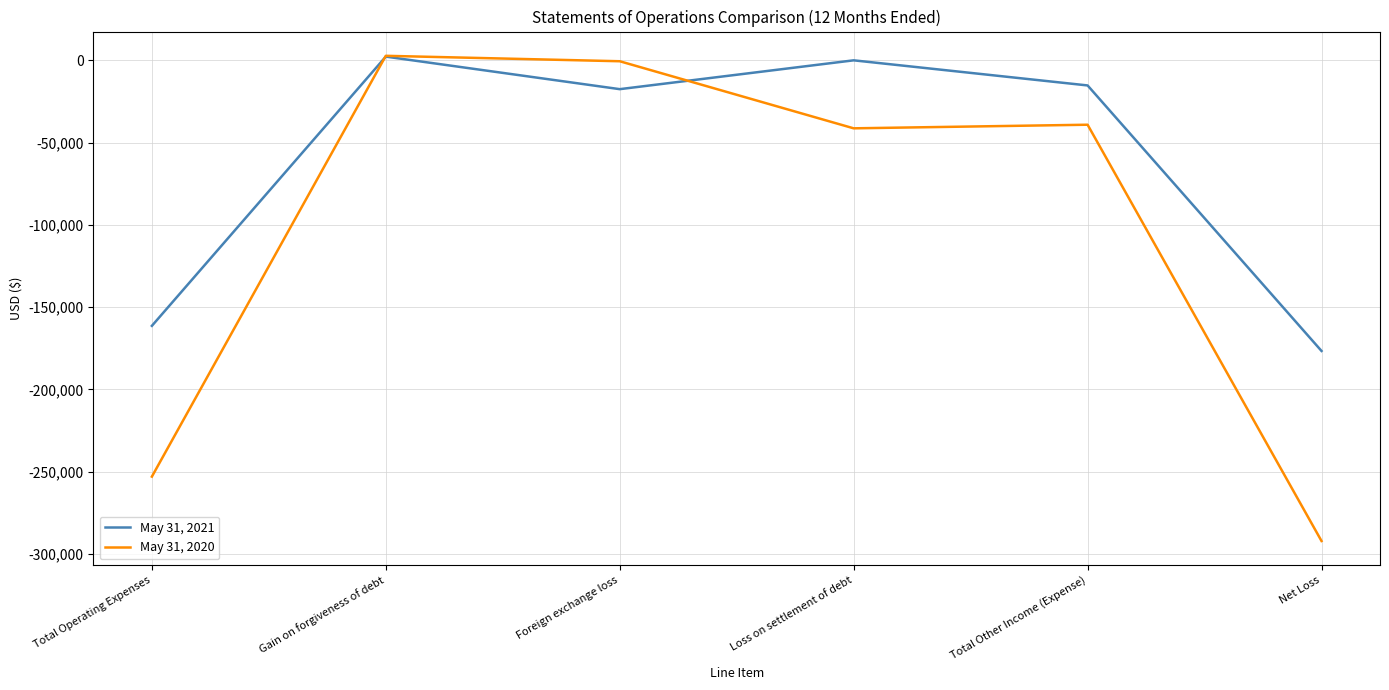

At which category is the sum across all series the highest?

Gain on forgiveness of debt